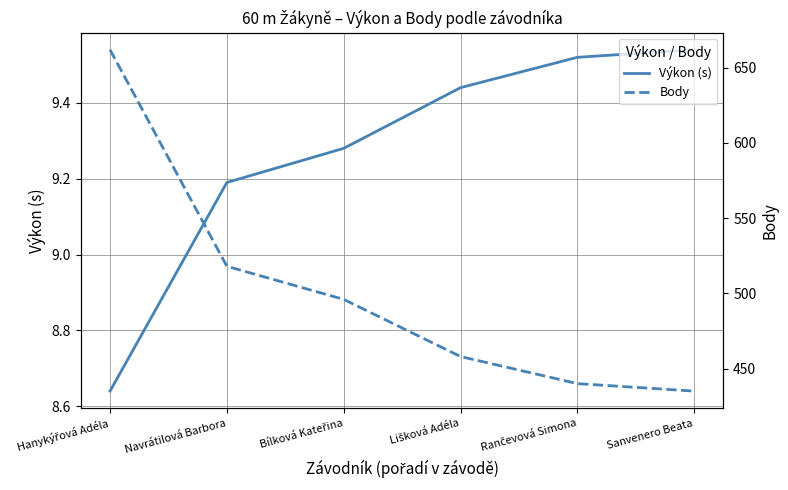

What is the label of the 1st point from the right?

Sanvenero Beata